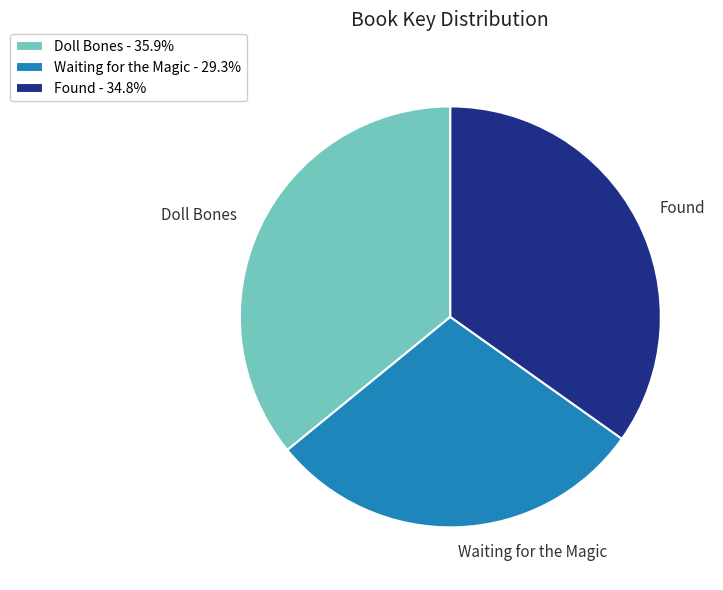

Is the sum of Found and Waiting for the Magic greater than half?

Yes